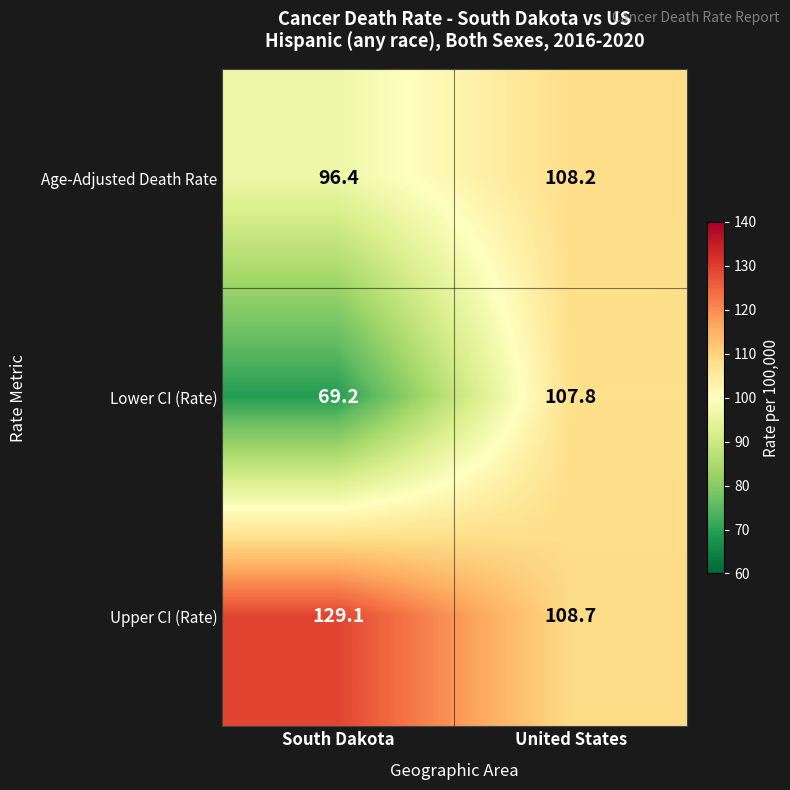

What is the average value of the Lower CI (Rate) series?

88.5